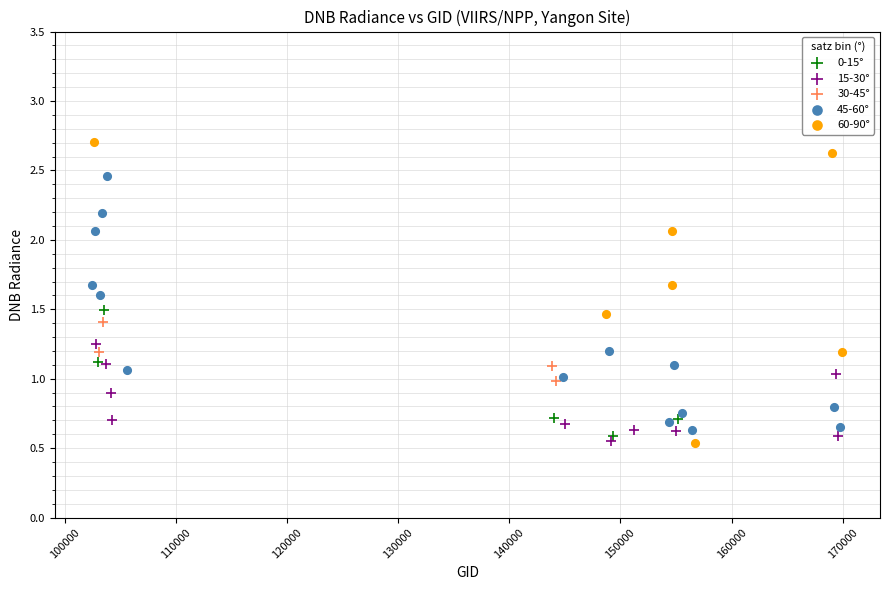

Which series reaches the maximum Y coordinate?

60-90°